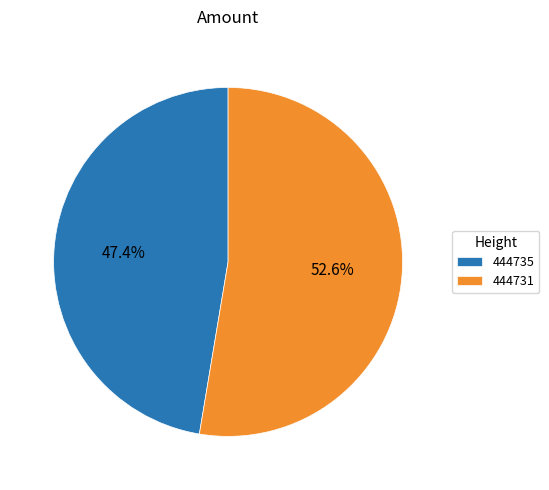

True or false: 444735 accounts for 60% of the total.

False